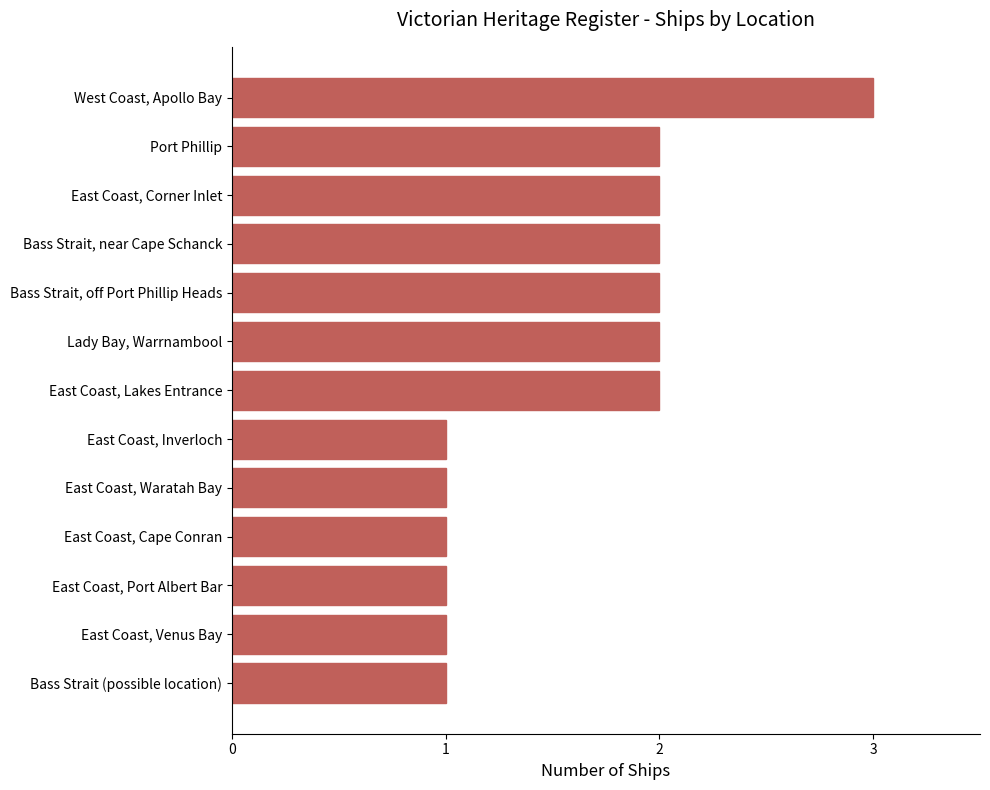

What is the difference between the second highest and second lowest values?

1